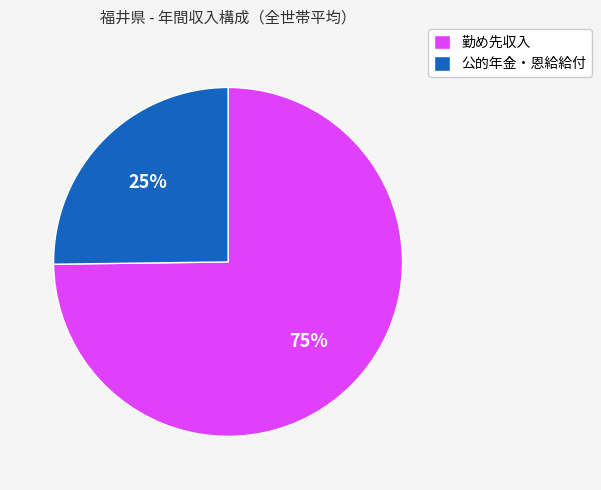

What is the largest slice in the pie chart?

勤め先収入